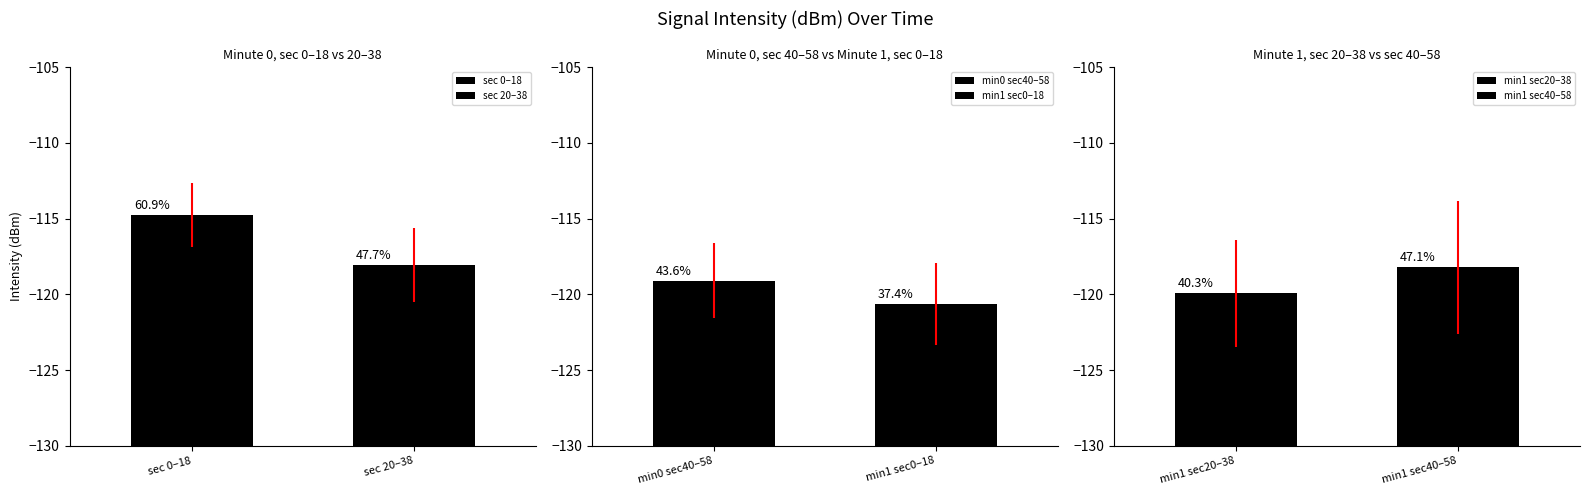

What is the greatest value displayed?

-112.4